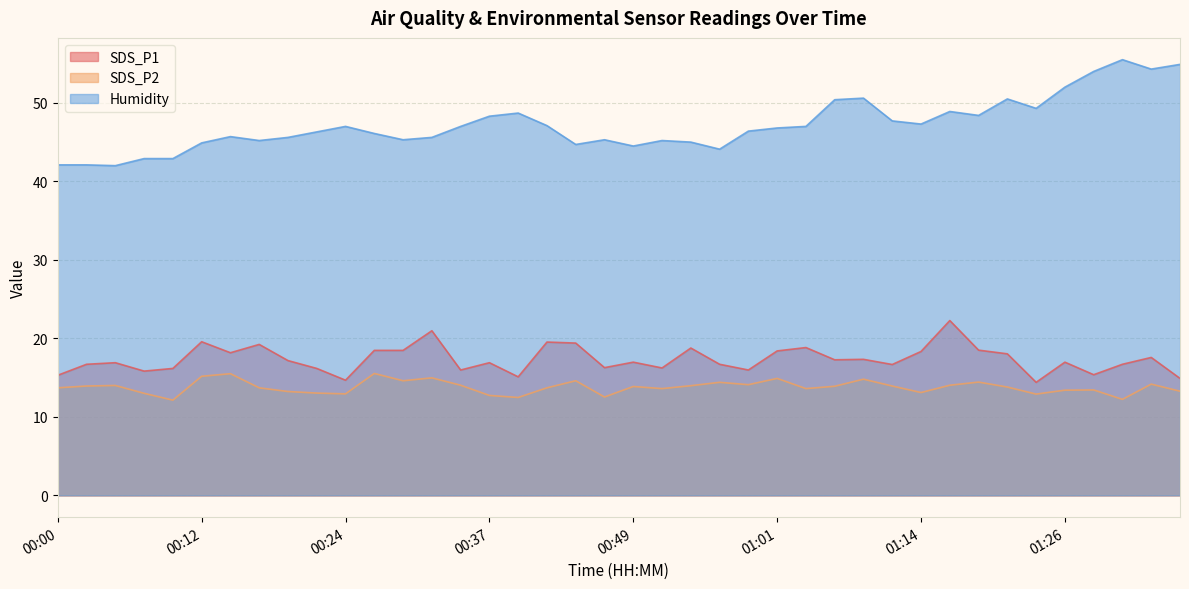

What are all the series names shown in the legend?

SDS_P1, SDS_P2, Humidity